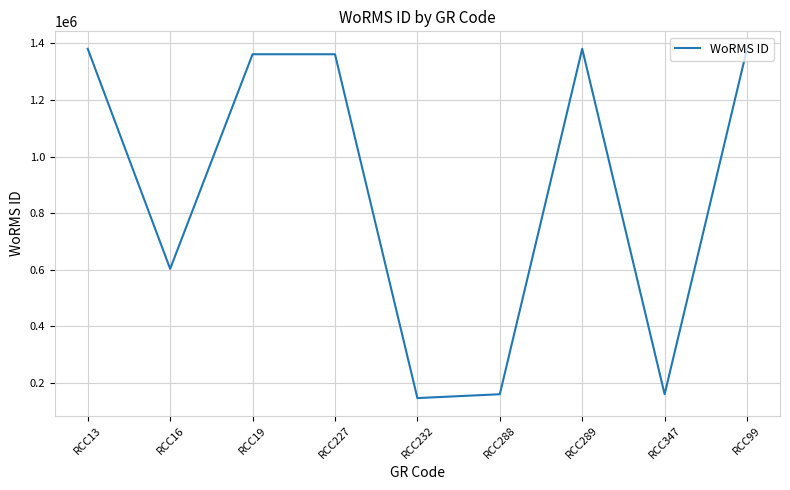

What value does the data have at RCC16?

603429